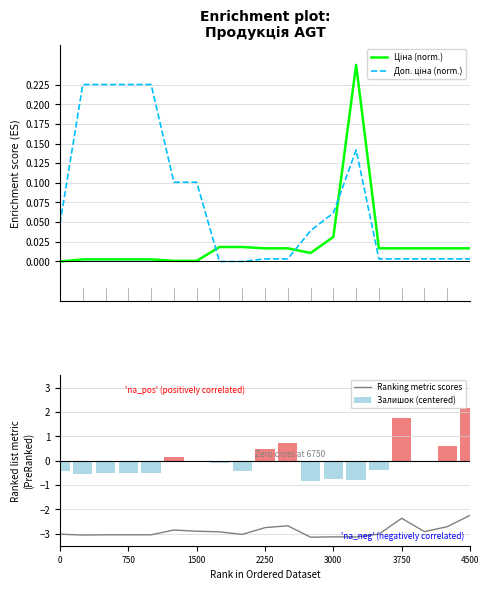

The value of Ranking metric scores at 1500 is -2.9. True or false?

True